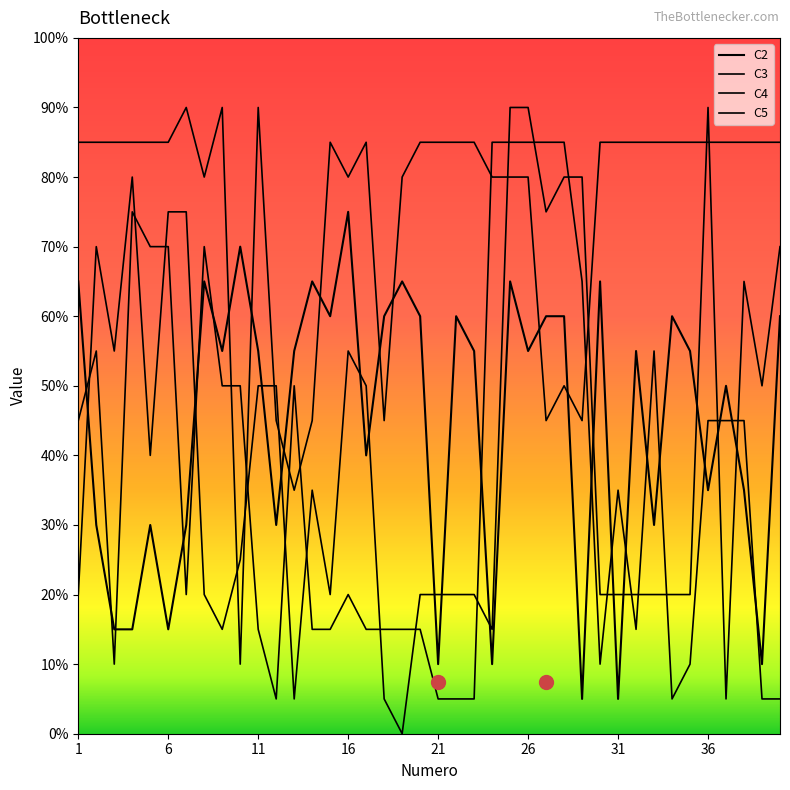

At how many categories does at least one series exceed 10?

39